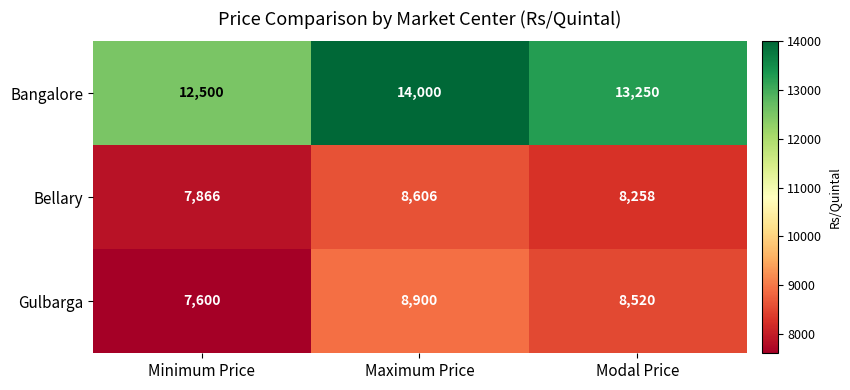

What is the greatest value displayed?

14000